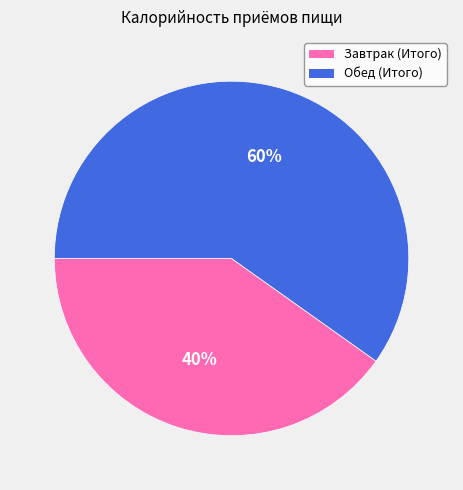

To the nearest percent, what is the difference between the largest and smallest slice percentages?

20%